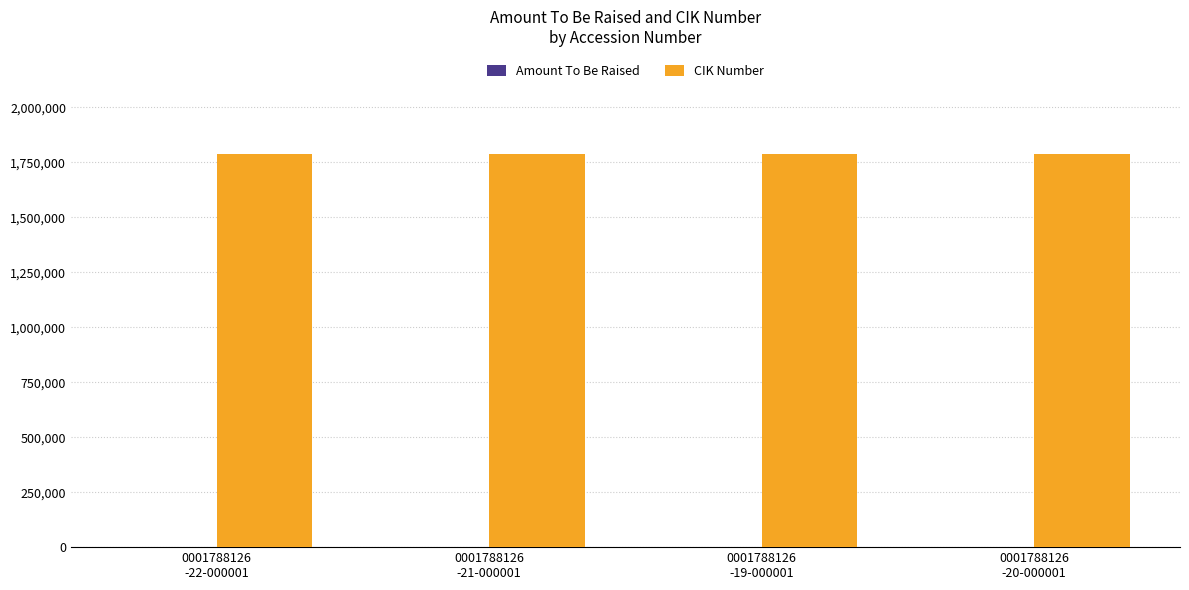

What is the maximum value for CIK Number?

1788126